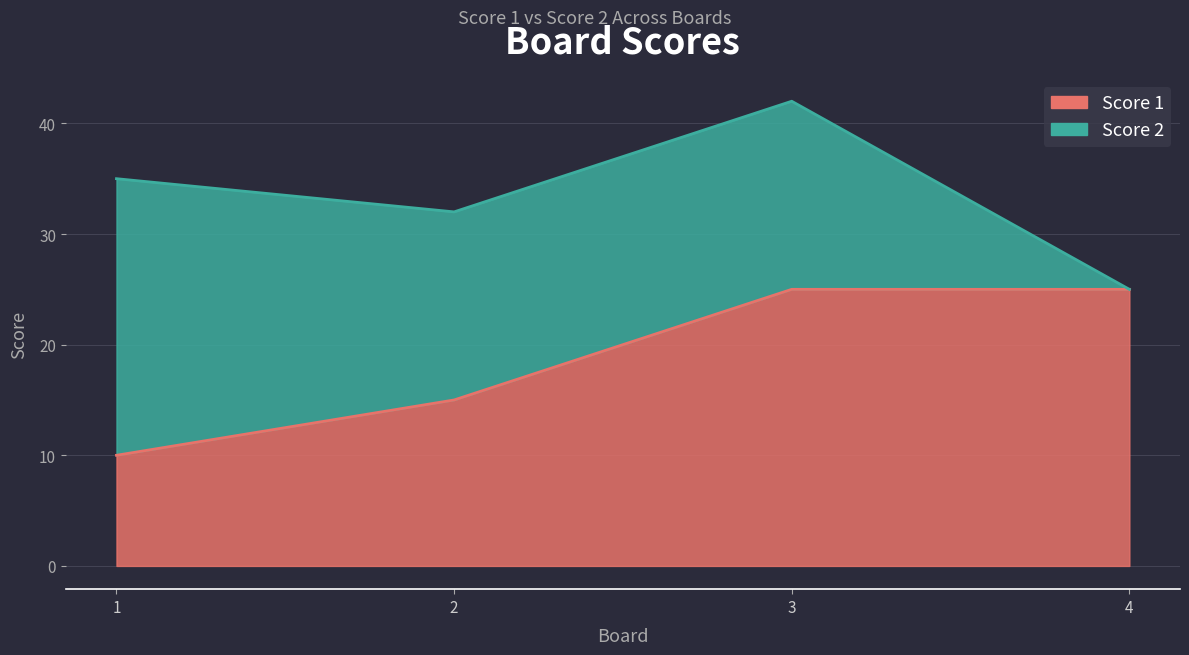

What is the difference between the second highest and minimum values?

15